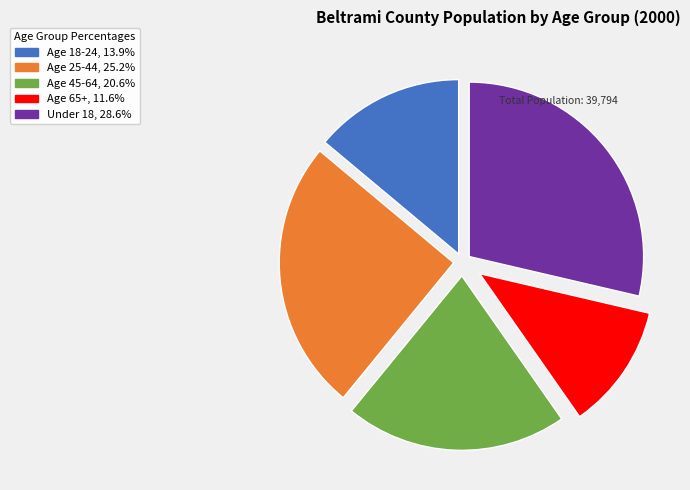

Between Under 18 and Age 65+, which is larger?

Under 18